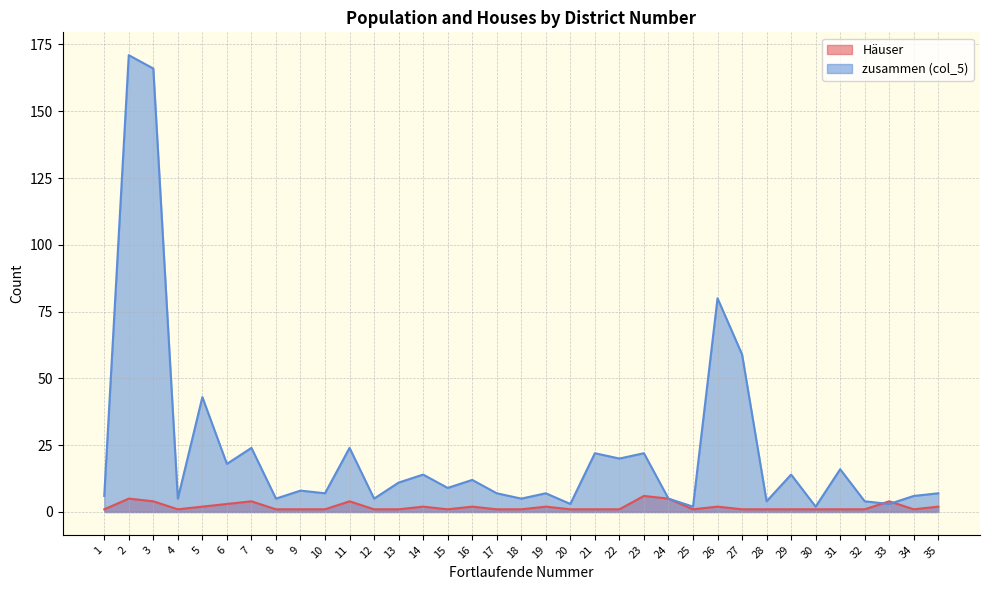

The Häuser series shows 1 at 27. True or false?

False